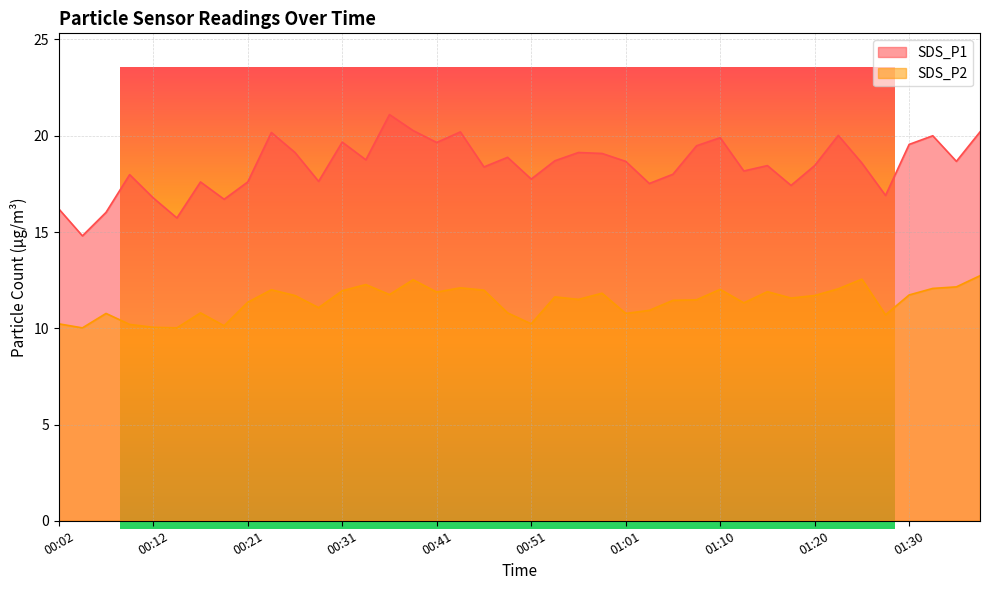

Reading right to left, what are all the values shown in this chart?

SDS_P1: 20.2	18.7	20.0	19.6	16.9	18.6	20.0	18.4	17.4	18.4	18.2	19.9	19.5	18.0	17.5	18.7	19.1	19.1	18.7	17.8	18.9	18.4	20.2	19.6	20.3	21.1	18.8	19.7	17.6	19.1	20.2	17.6	16.7	17.6	15.7	16.8	18.0	16.0	14.8	16.2
SDS_P2: 12.7	12.2	12.1	11.7	10.7	12.6	12.1	11.7	11.6	11.9	11.3	12.0	11.5	11.4	10.9	10.8	11.8	11.5	11.6	10.2	10.8	12.0	12.1	11.9	12.5	11.8	12.3	11.9	11.1	11.7	12.0	11.3	10.1	10.8	10.0	10.1	10.2	10.8	10.0	10.2